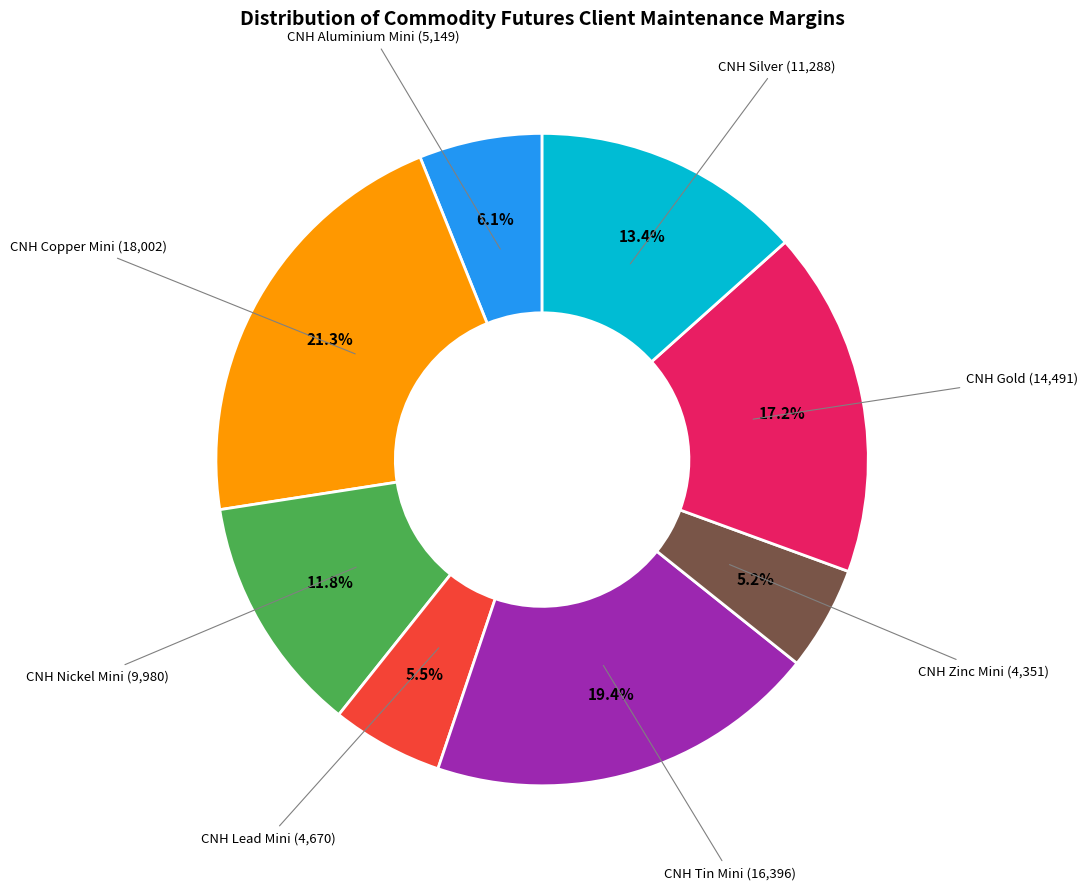

Is there any slice that represents more than half of the pie?

No